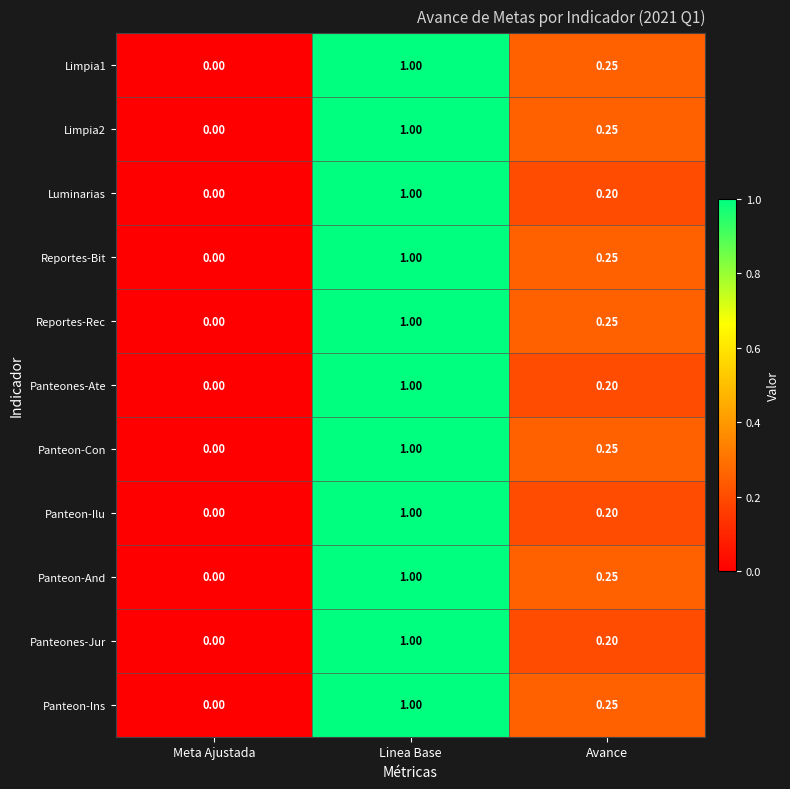

Where is Panteon-Con nearest to the value 0?

Meta Ajustada